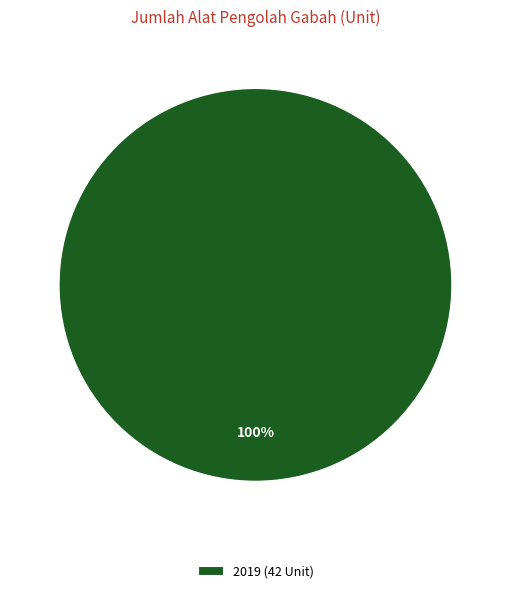

Is there a majority slice in this chart?

Yes